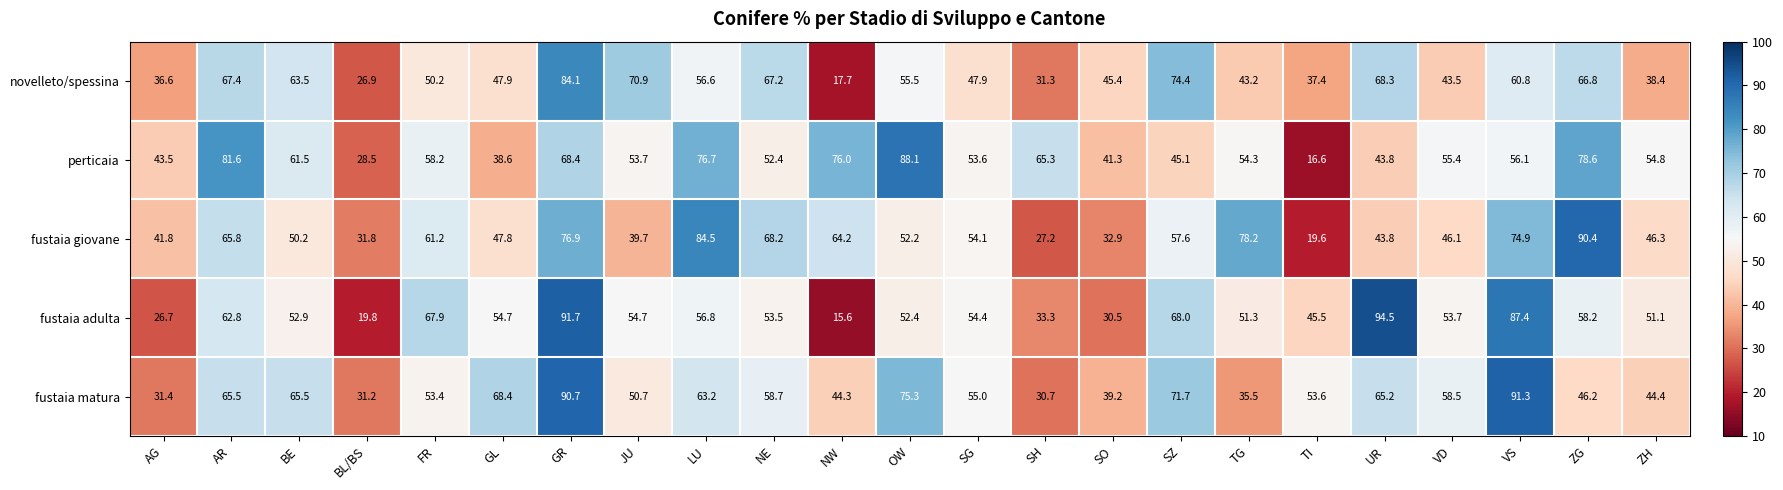

At ZH, list the series in order from smallest to largest.

novelleto/spessina, fustaia matura, fustaia giovane, fustaia adulta, perticaia